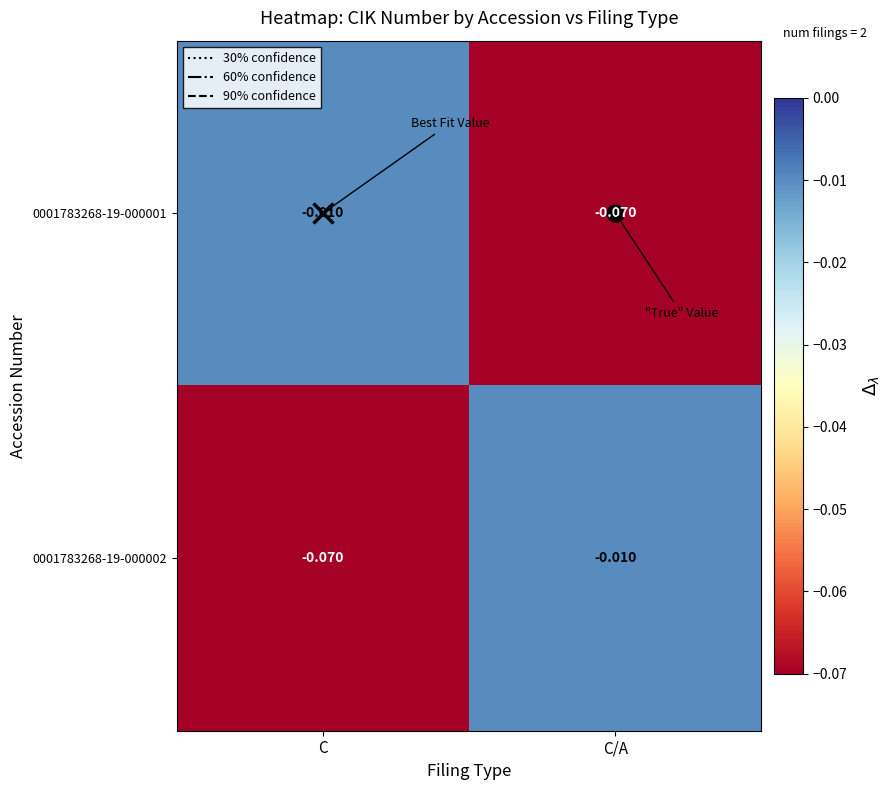

List the labels in order of 0001783268-19-000002 value, largest first.

C/A, C